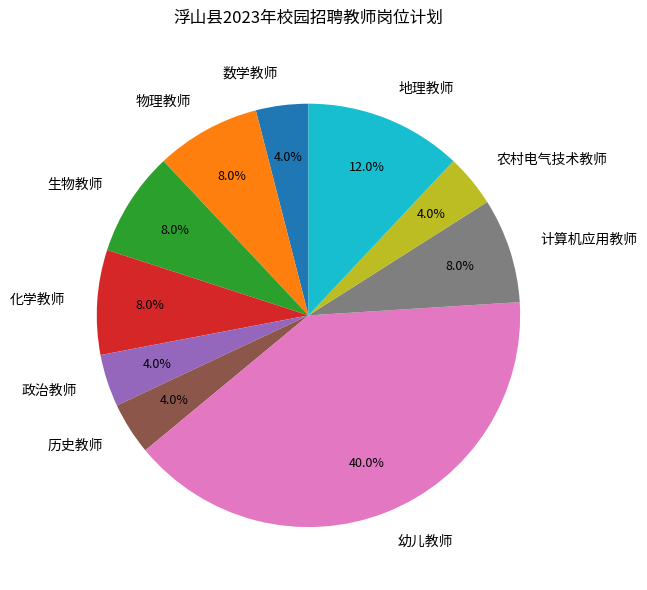

What is the largest slice in the pie chart?

幼儿教师